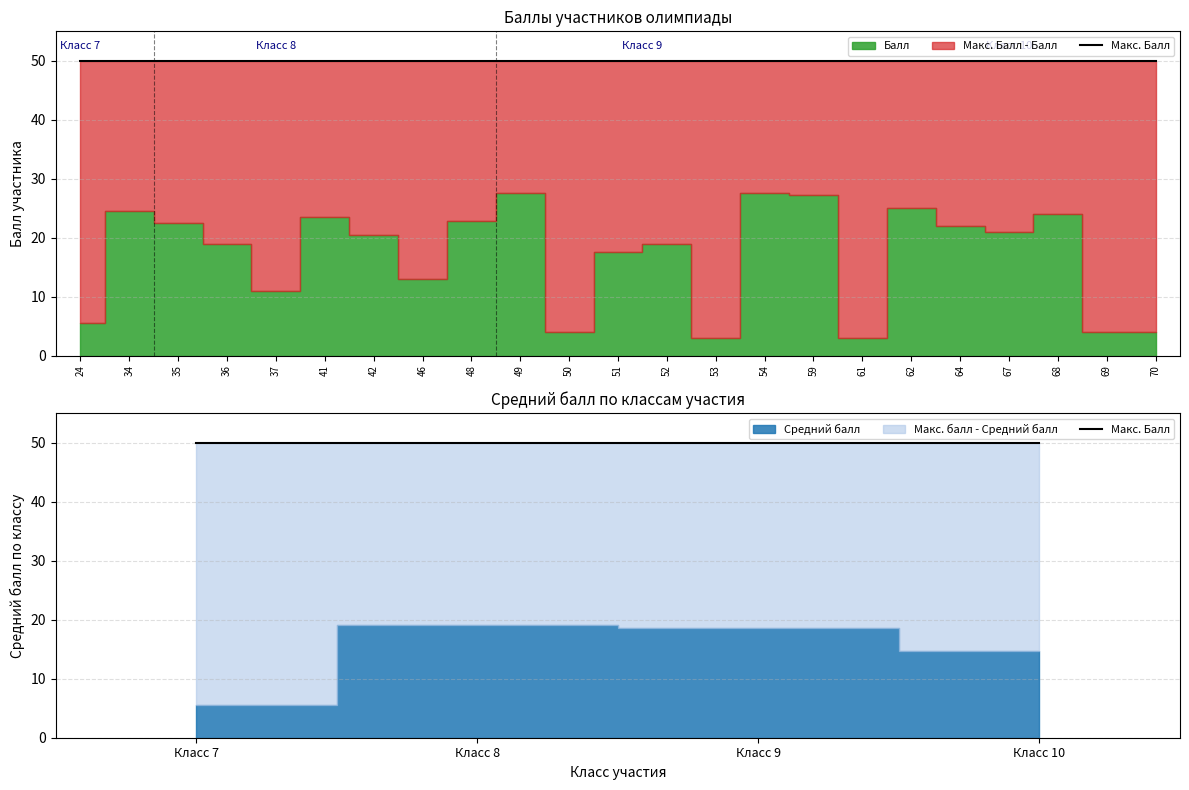

Is the value of Макс. Балл at 9 greater than the value of Балл at 9?

Yes